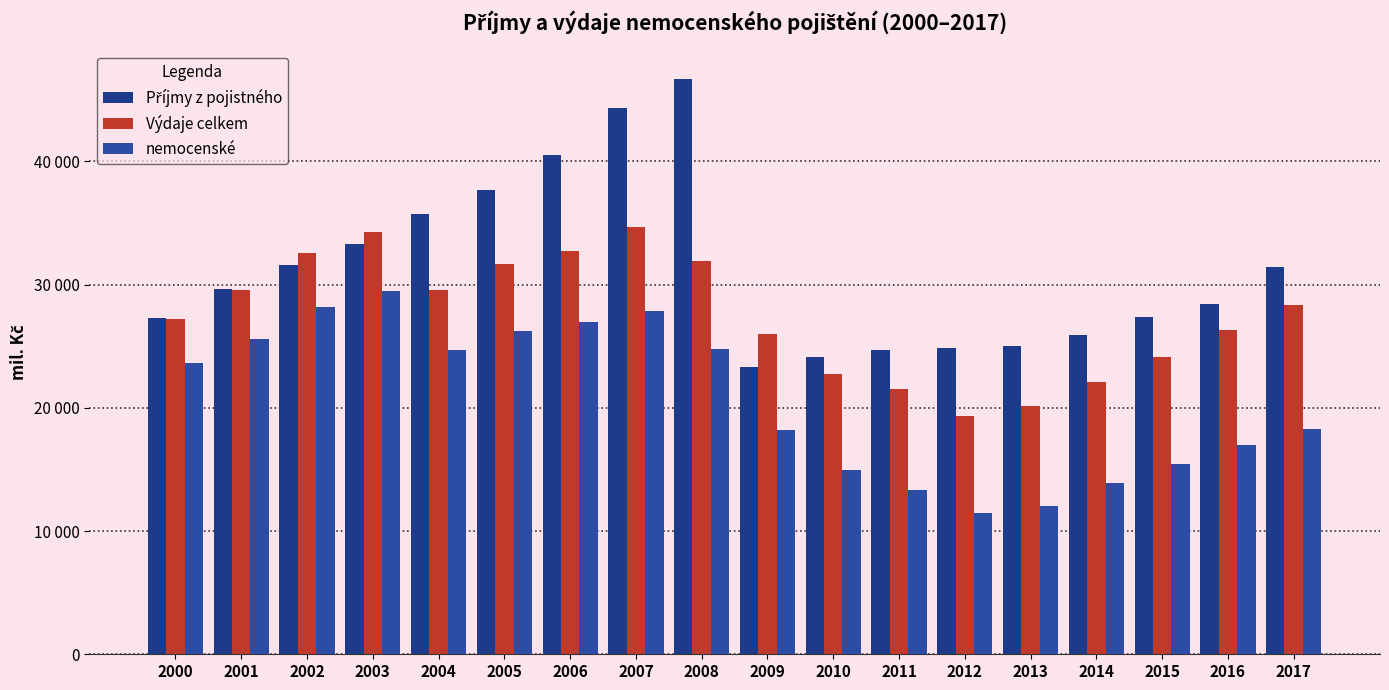

True or false: nemocenské has a value of 28222 at 2002.

True